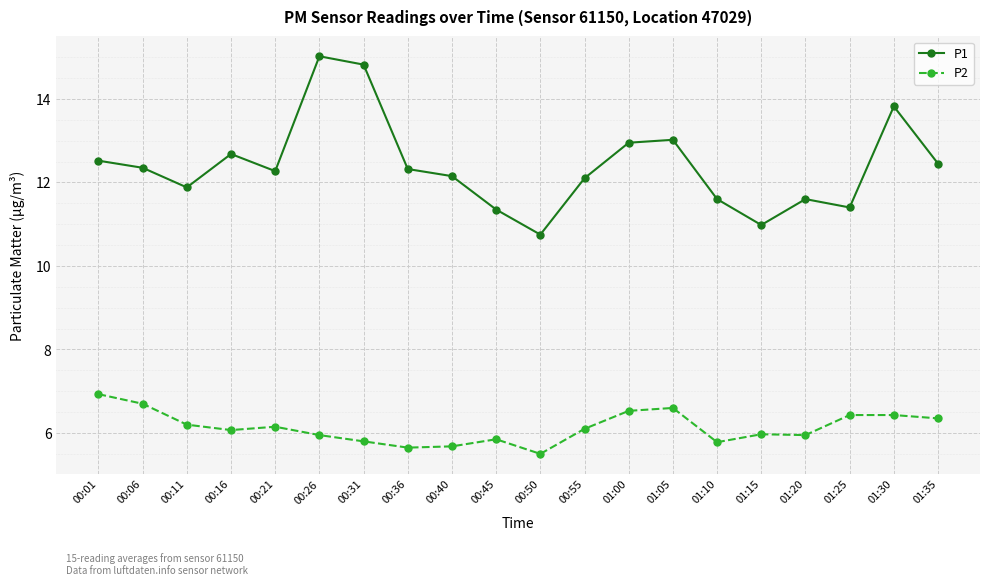

Which series has the widest spread of values?

P1